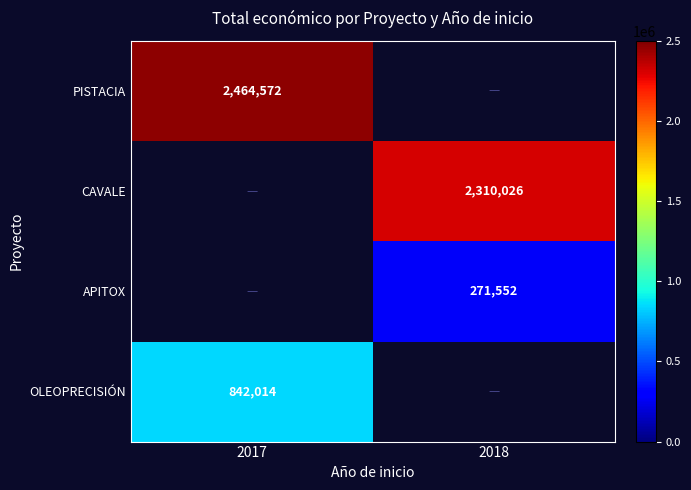

True or false: OLEOPRECISIÓN has a value of 557136 at 2017.

False